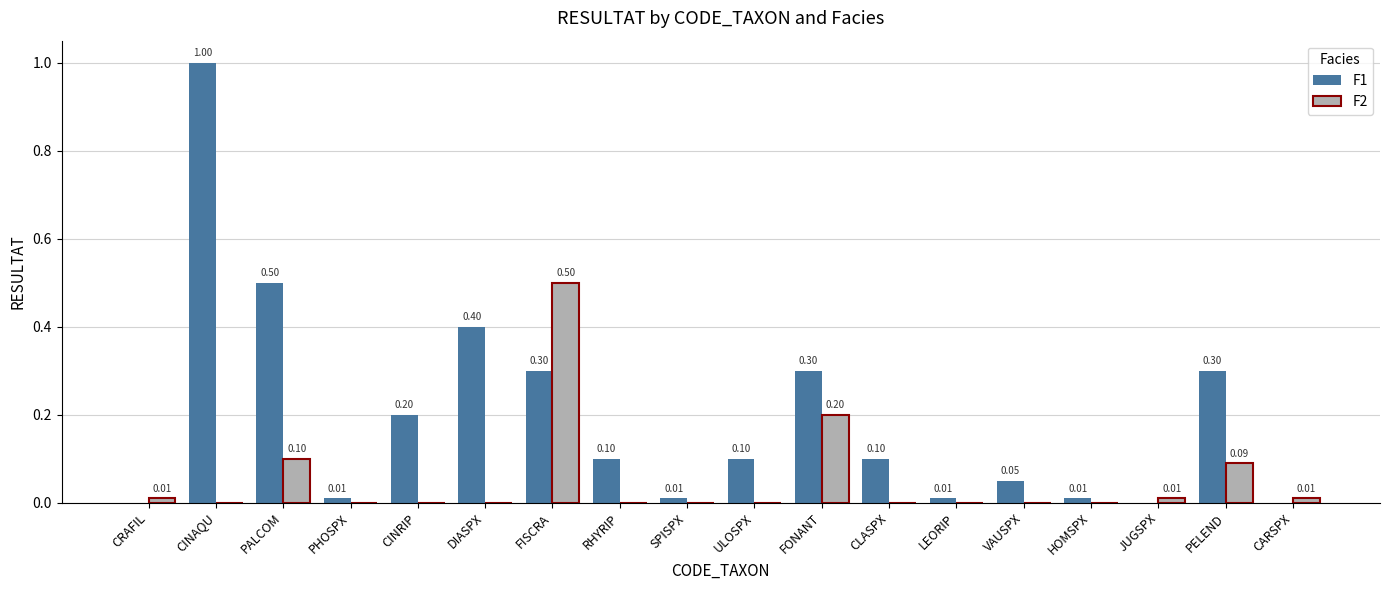

What is the sum of all F2 values?

0.9